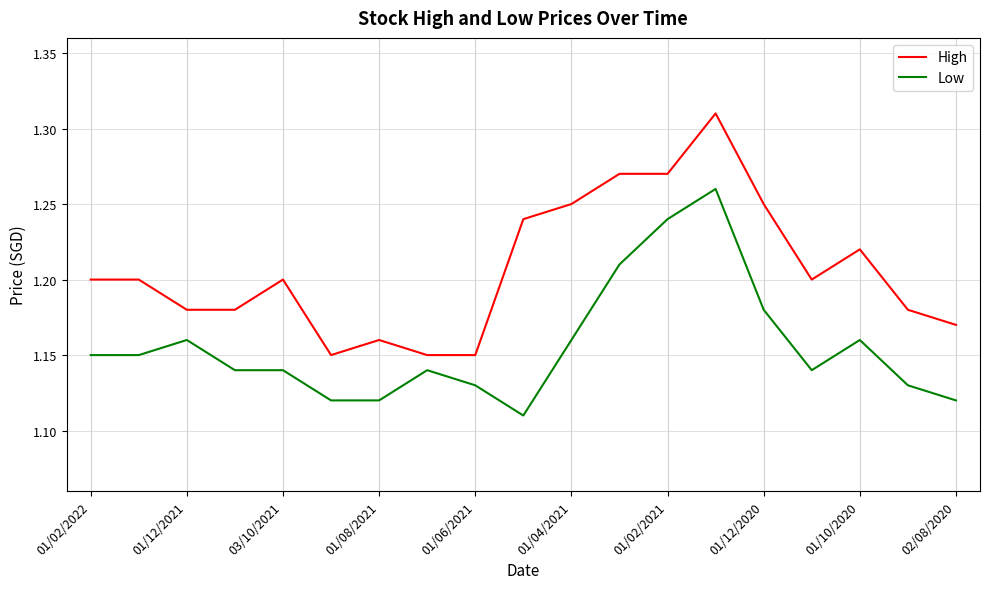

Which series has the largest range (max minus min)?

High